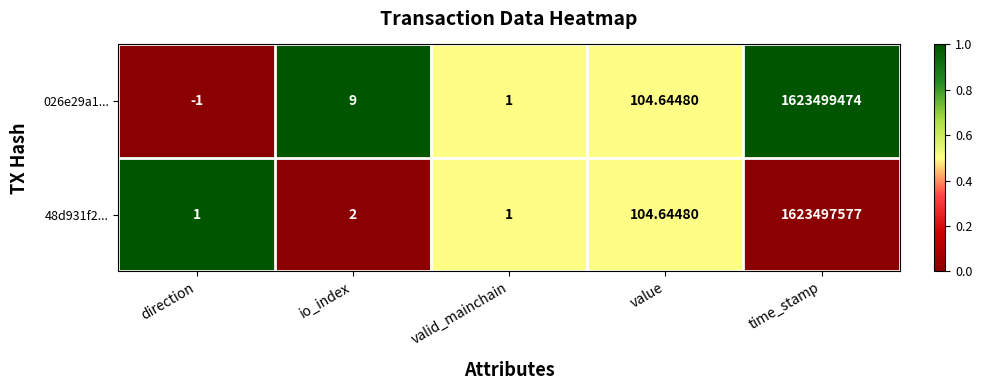

Is the value of 48d931f2... at valid_mainchain greater than the value of 026e29a1... at time_stamp?

No